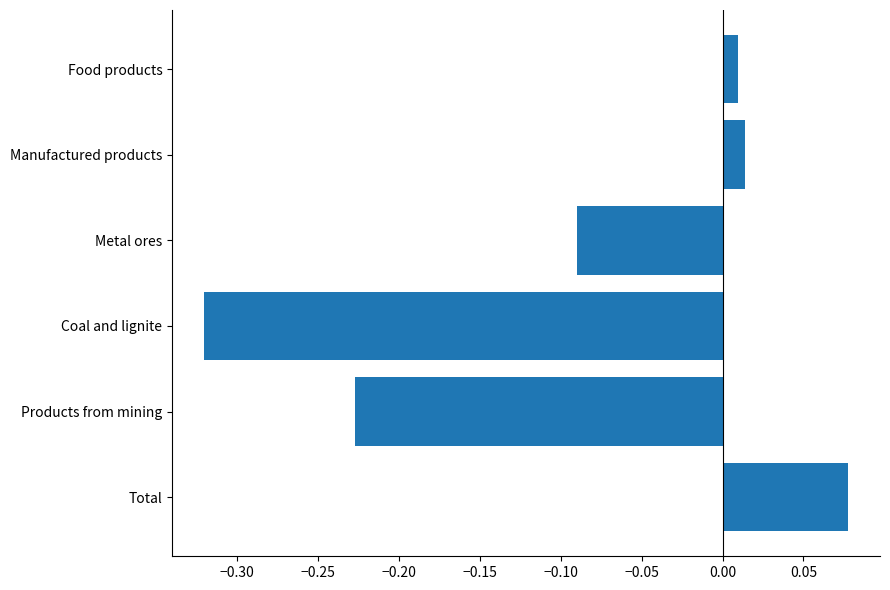

How many bars are there in total?

6